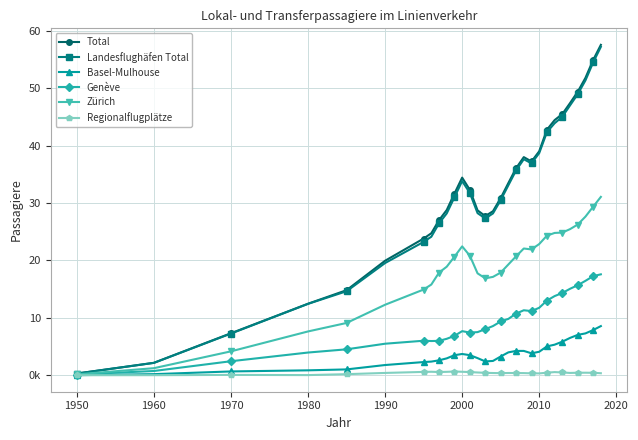

What are all the series names shown in the legend?

Total, Landesflughäfen Total, Basel-Mulhouse, Genève, Zürich, Regionalflugplätze